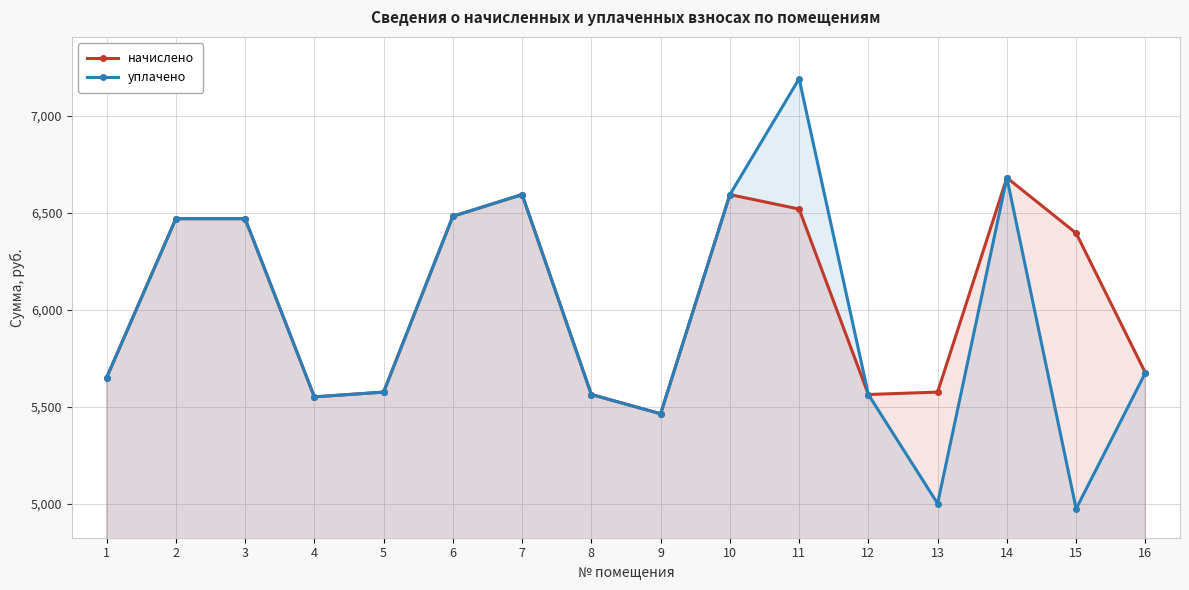

How many lines are shown in the chart?

2